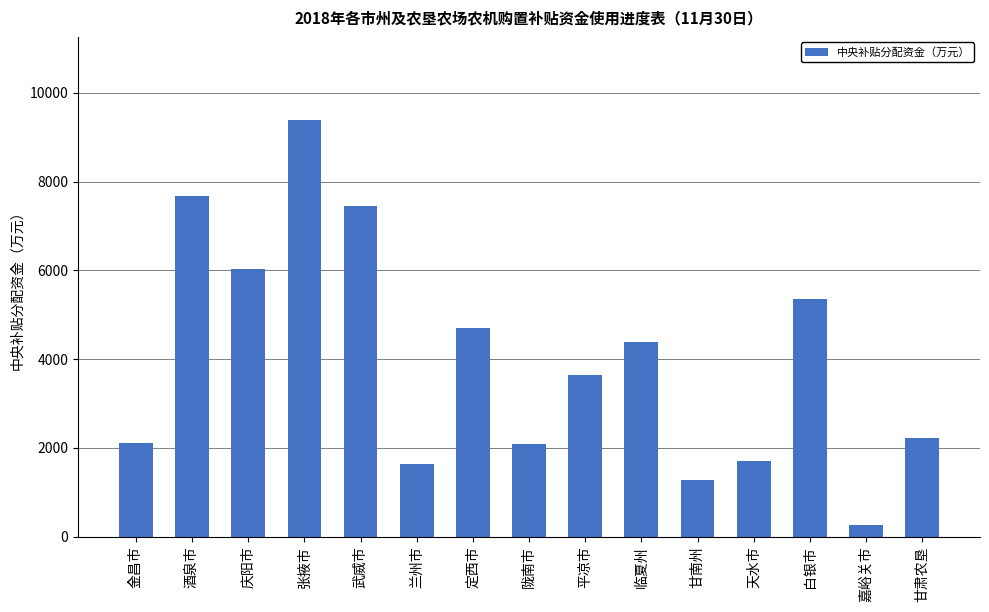

How many series are shown in this chart?

1